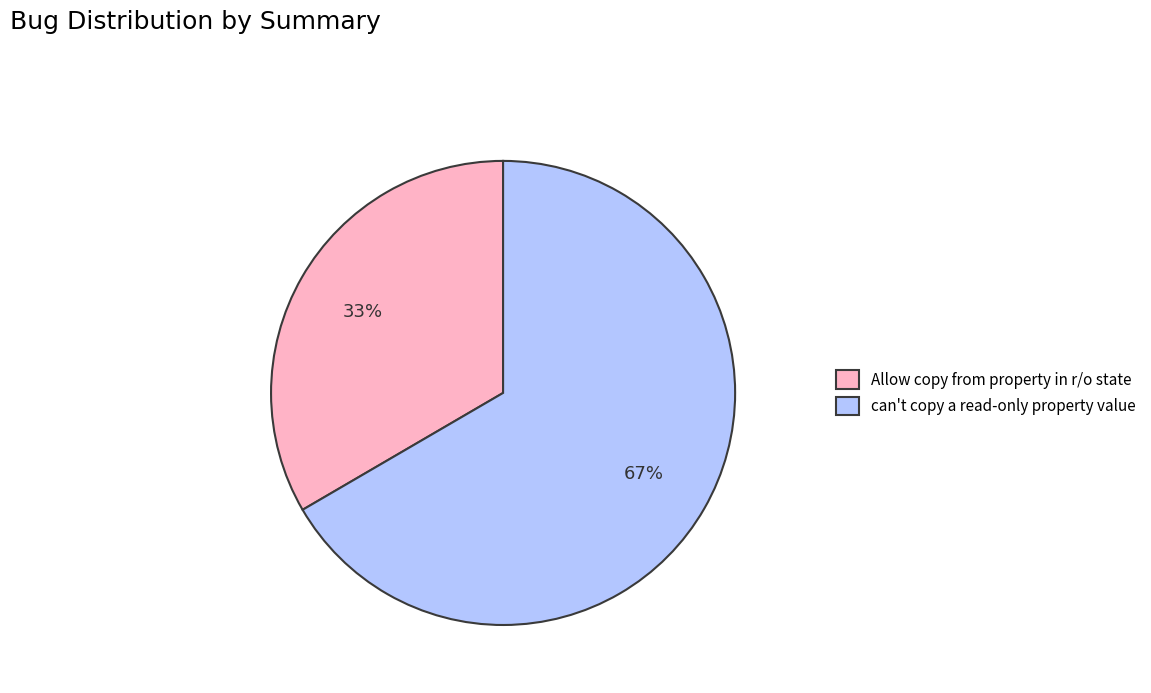

To the nearest percent, what percentage of the pie is can't copy a read-only property value?

67%